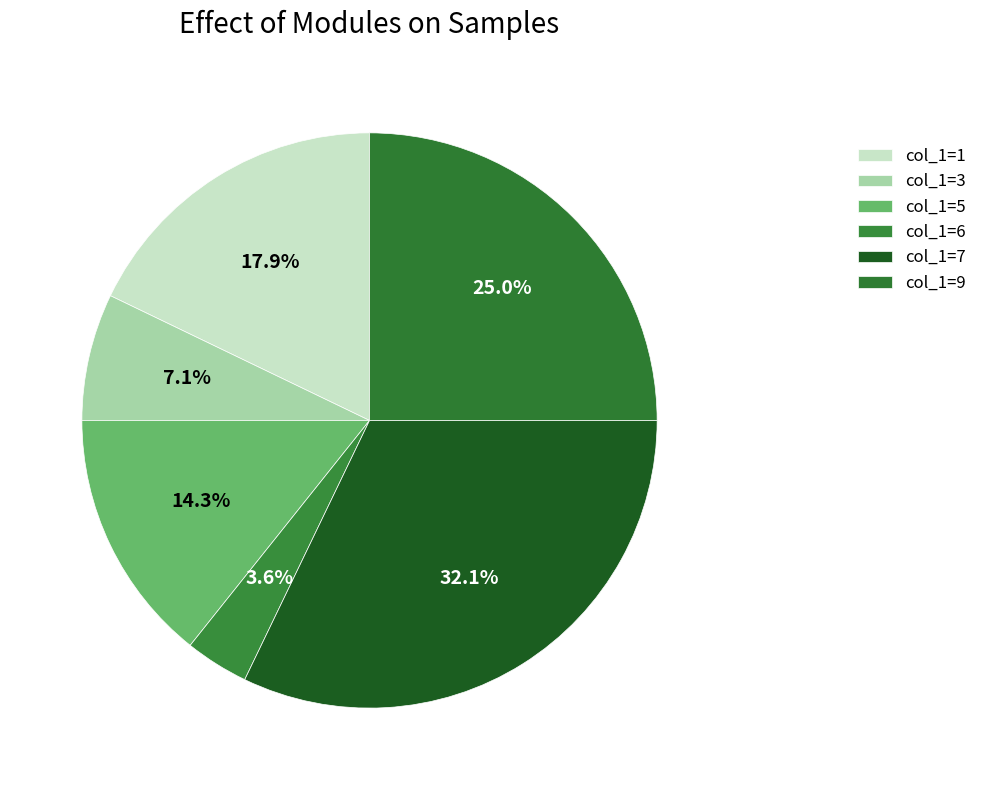

What portion of the pie excludes col_1=6?

96.4%